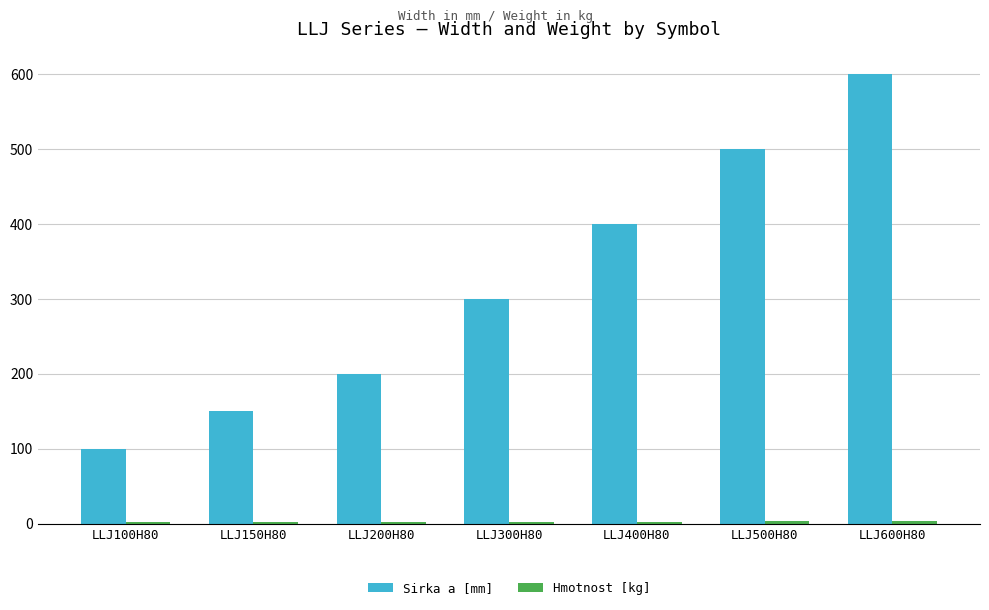

Count the number of categories in the chart.

7